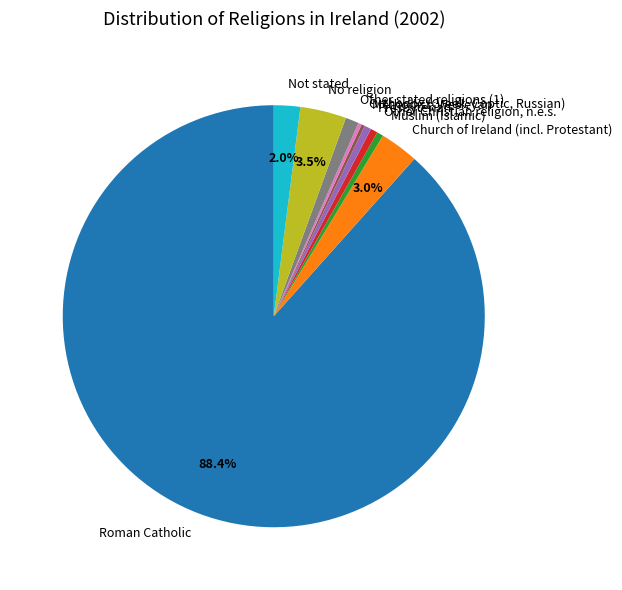

Is there any slice that represents more than half of the pie?

Yes